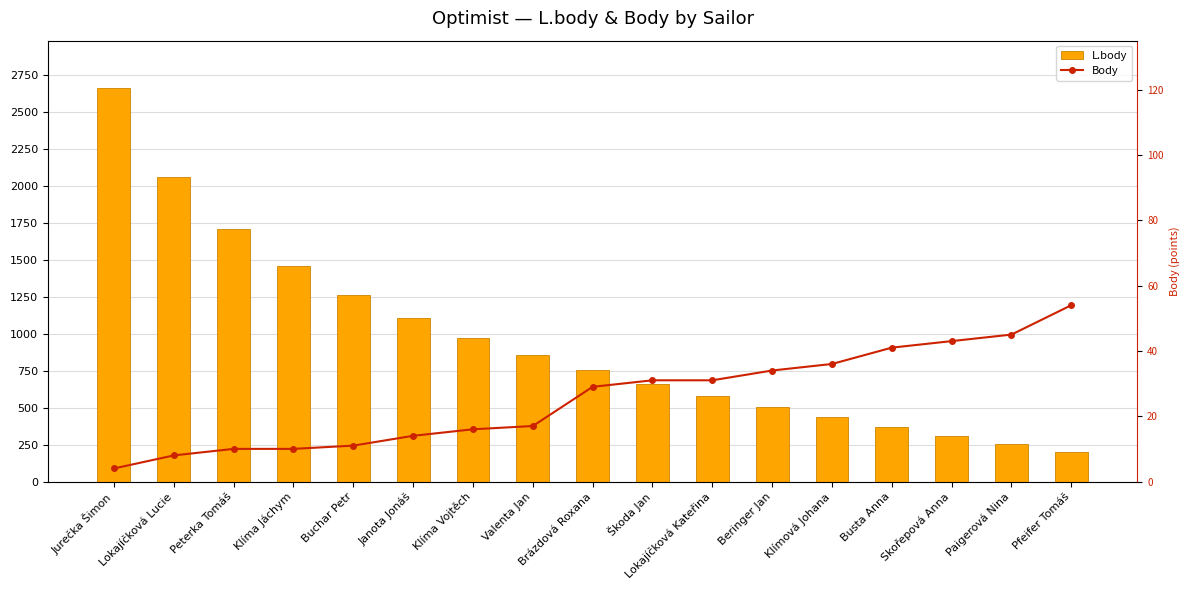

Which series has the largest total across all categories?

L.body